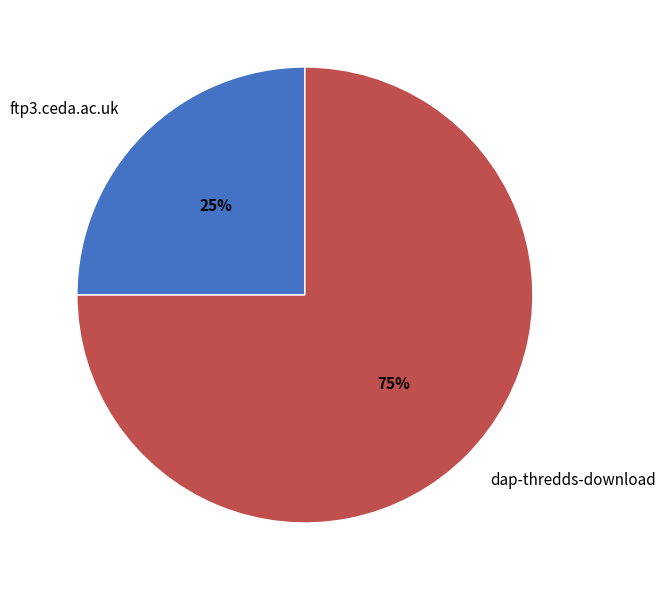

Count the number of slices in the pie.

2